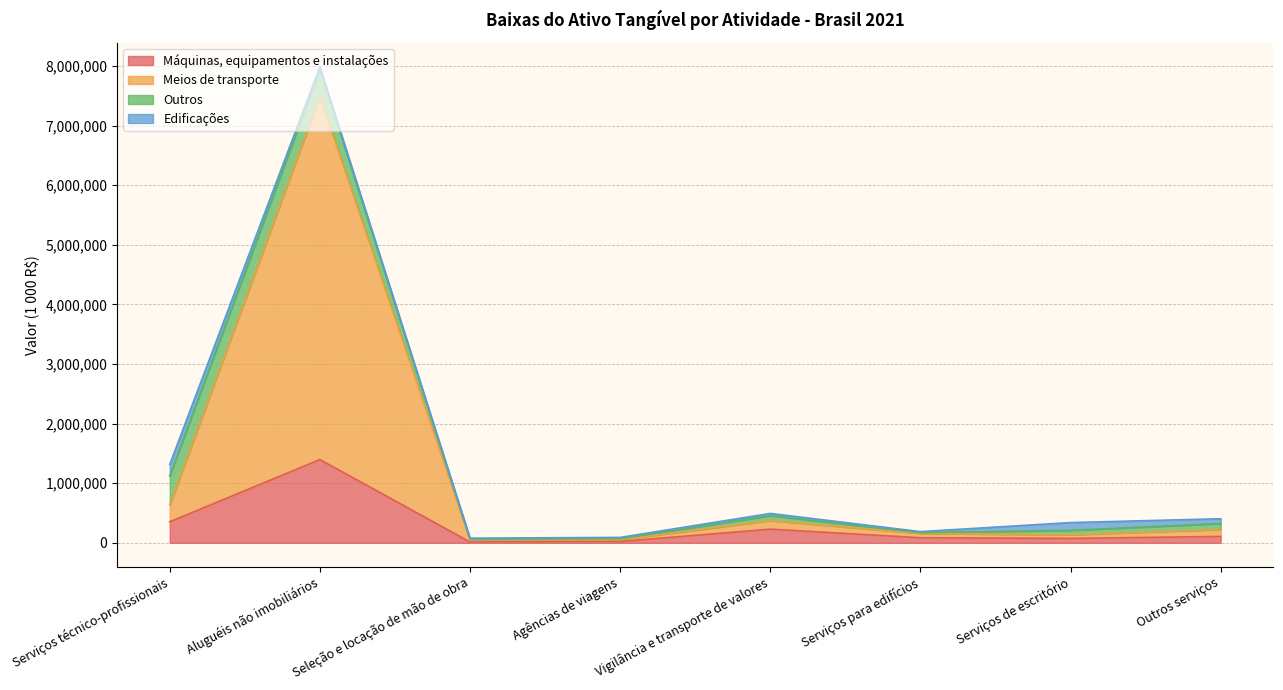

At which category is the sum across all series the highest?

Aluguéis não imobiliários